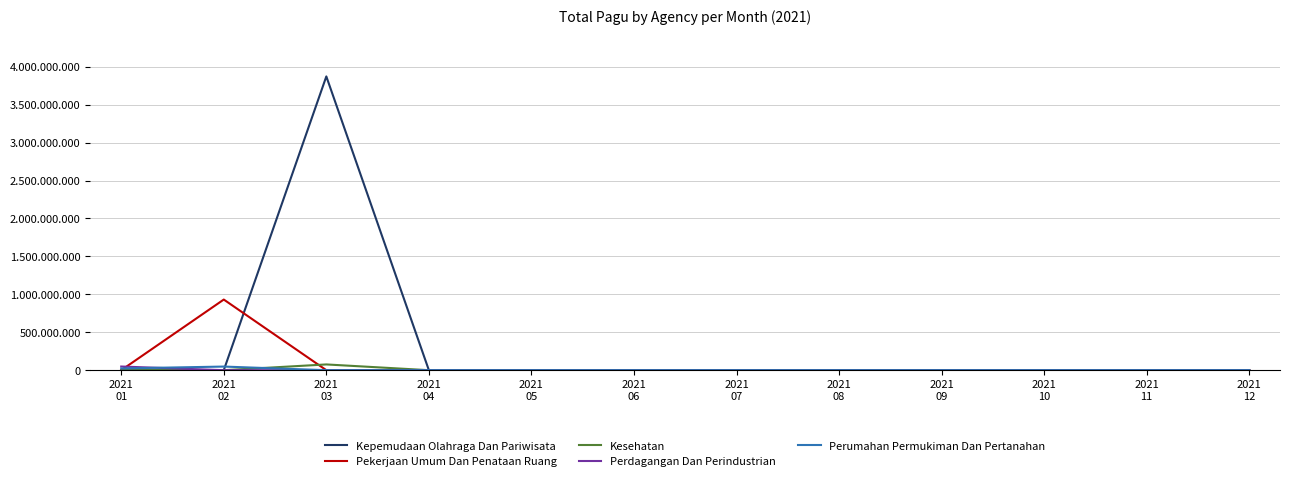

True or false: Kepemudaan Olahraga Dan Pariwisata has a value of -2676611555 at 2021
10.

False